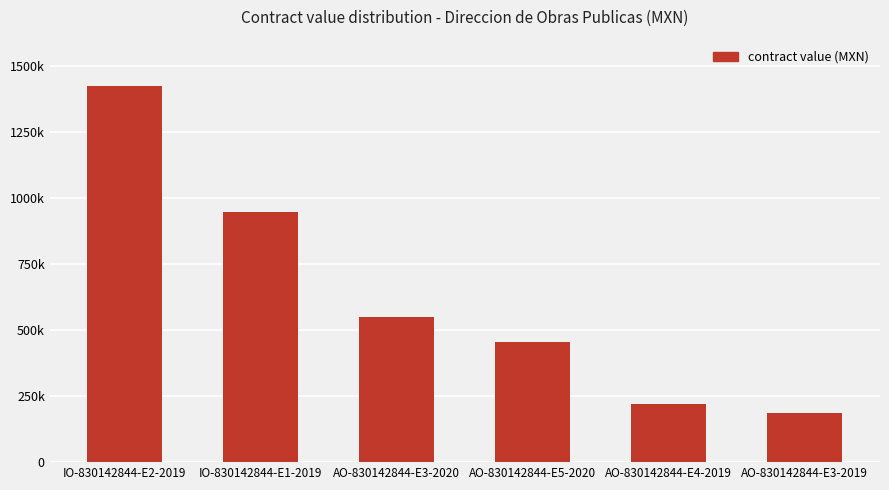

True or false: the data shows 551279.0 at AO-830142844-E3-2020.

True